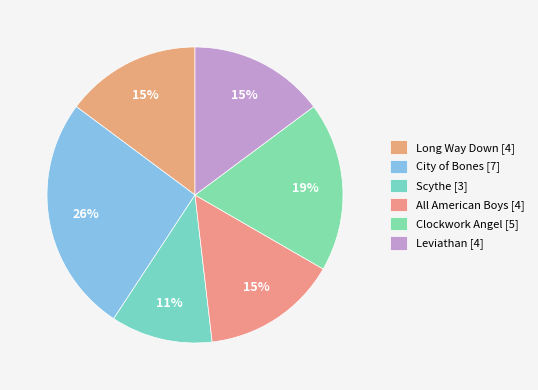

To the nearest percent, what is the average slice percentage?

17%